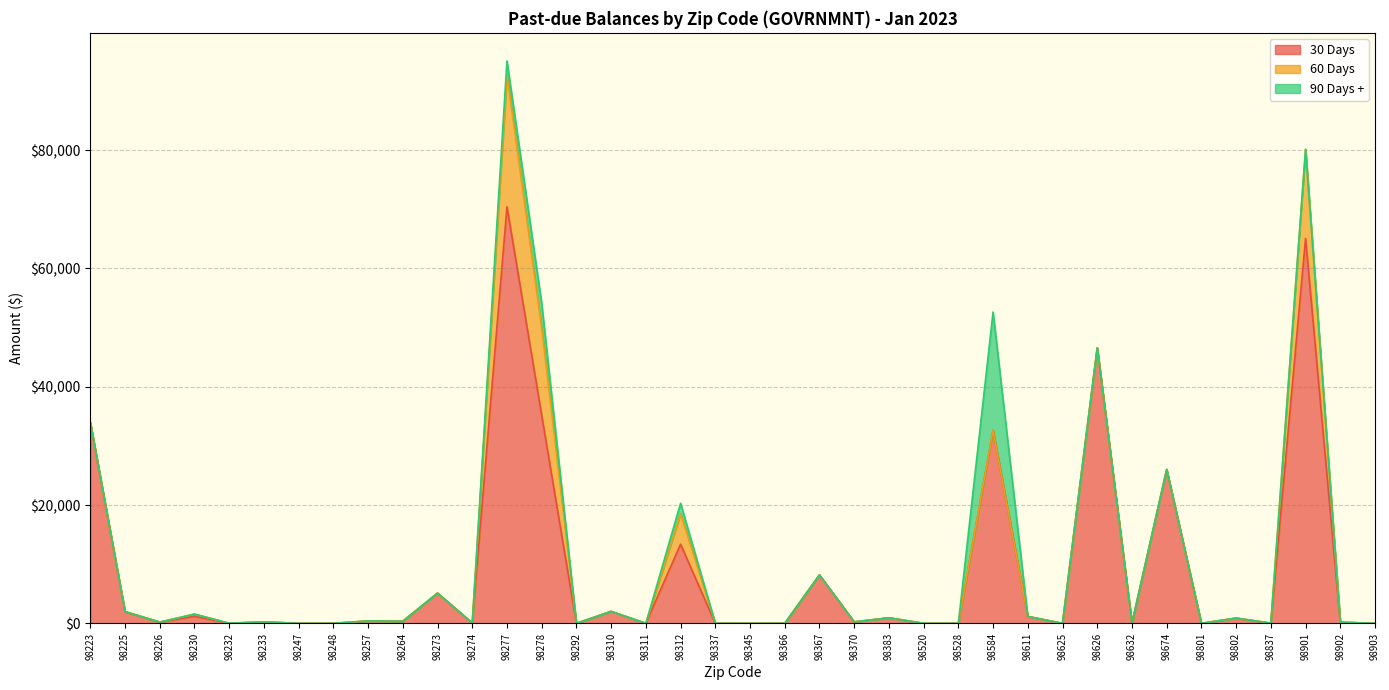

Where is the first local maximum for 60 Days?

98225